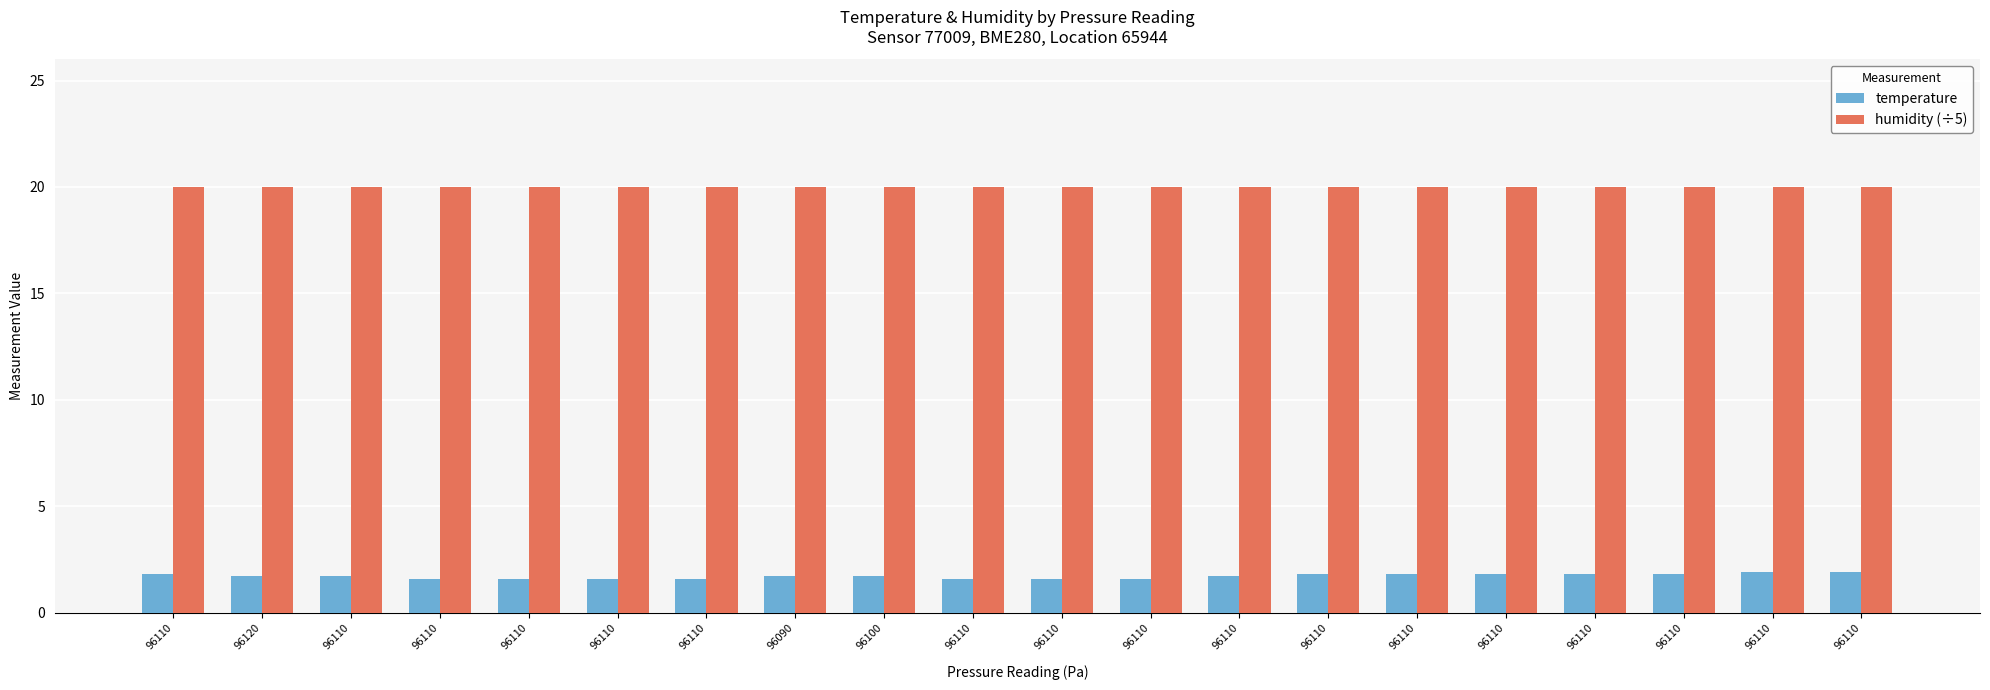

Does the chart contain any negative values?

No